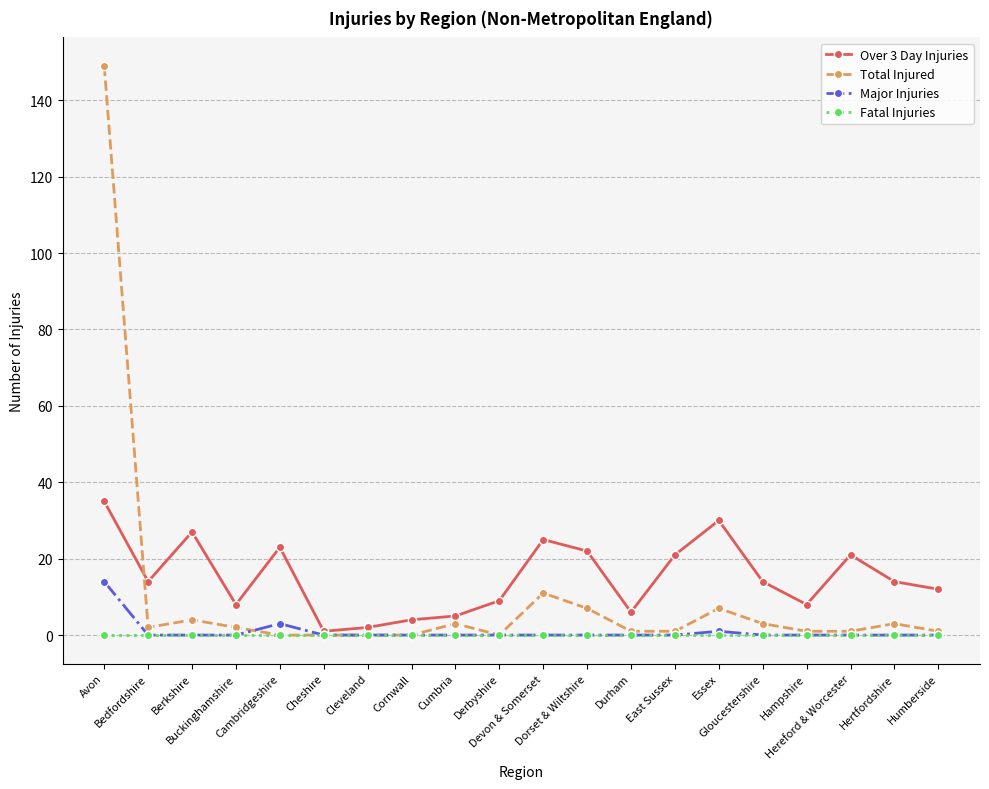

Reading left to right, transcribe all the data shown in this chart.

Over 3 Day Injuries: 35	14	27	8	23	1	2	4	5	9	25	22	6	21	30	14	8	21	14	12
Total Injured: 149	2	4	2	0	0	0	0	3	0	11	7	1	1	7	3	1	1	3	1
Major Injuries: 14	0	0	0	3	0	0	0	0	0	0	0	0	0	1	0	0	0	0	0
Fatal Injuries: 0	0	0	0	0	0	0	0	0	0	0	0	0	0	0	0	0	0	0	0